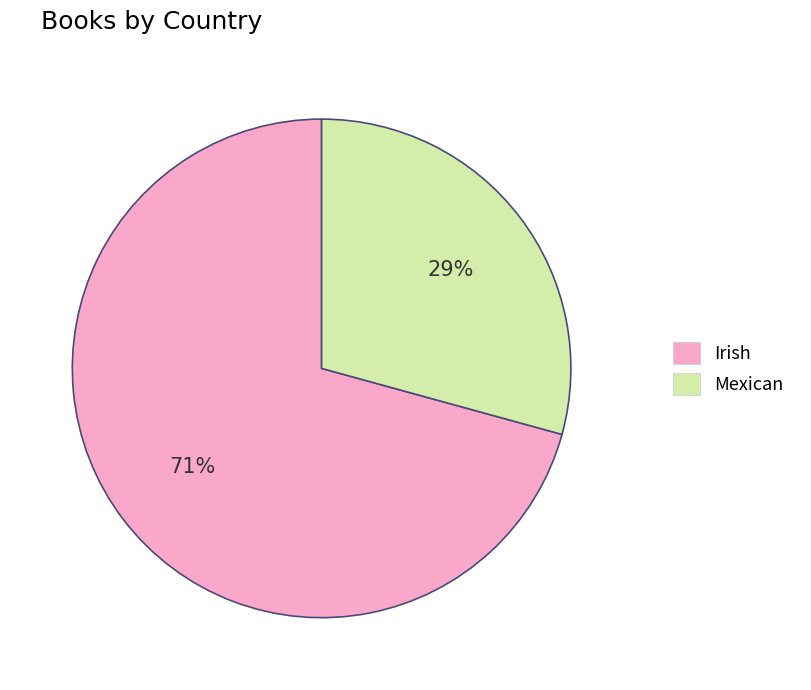

What is the majority slice?

Irish